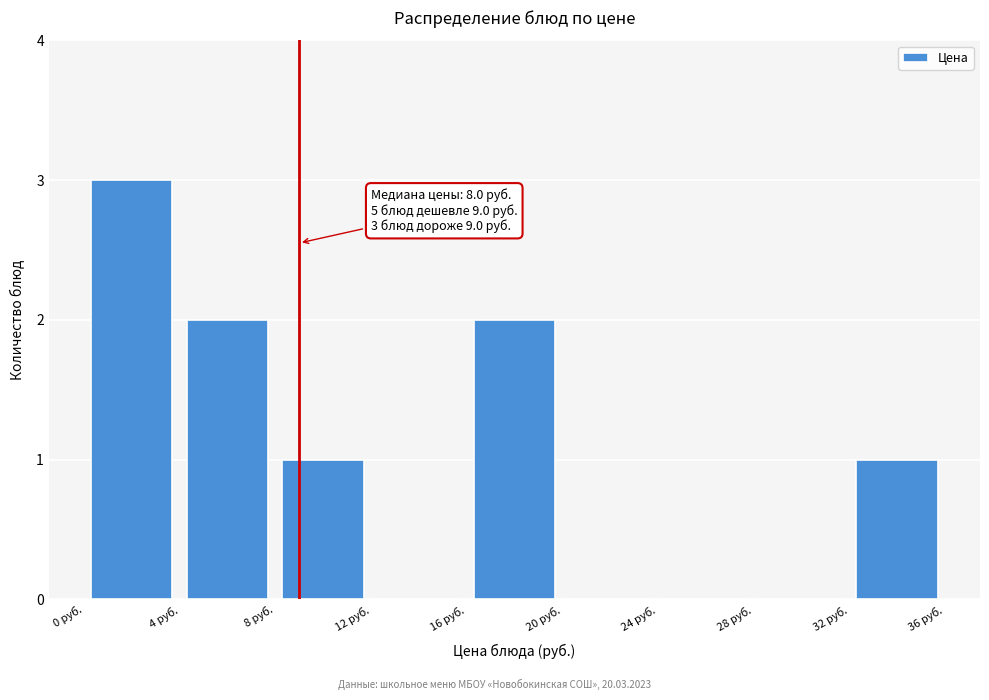

Which range on the x-axis has the tallest bar?

0 to 4